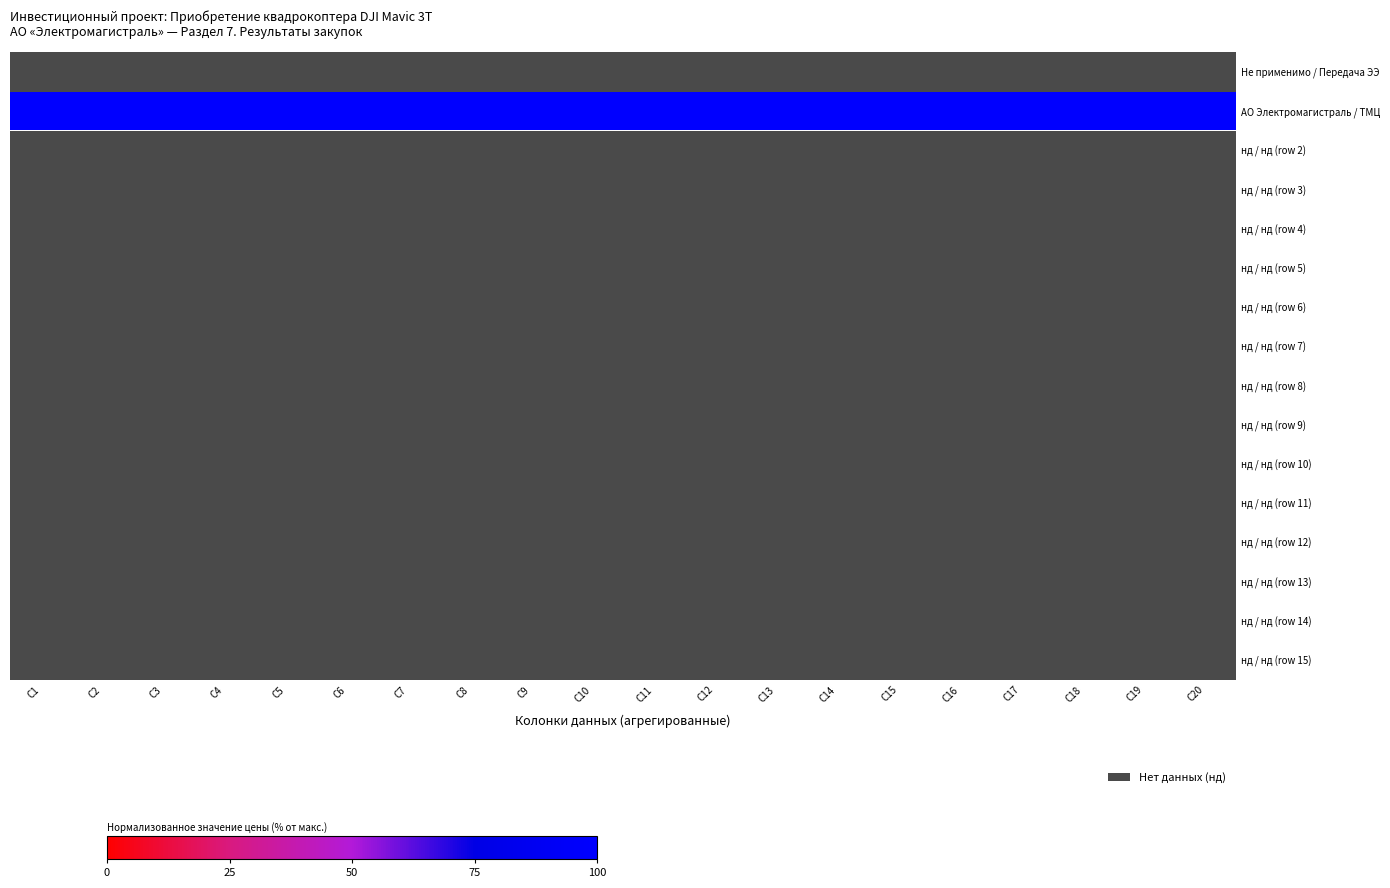

Which has a higher value, C7 or C15?

C15